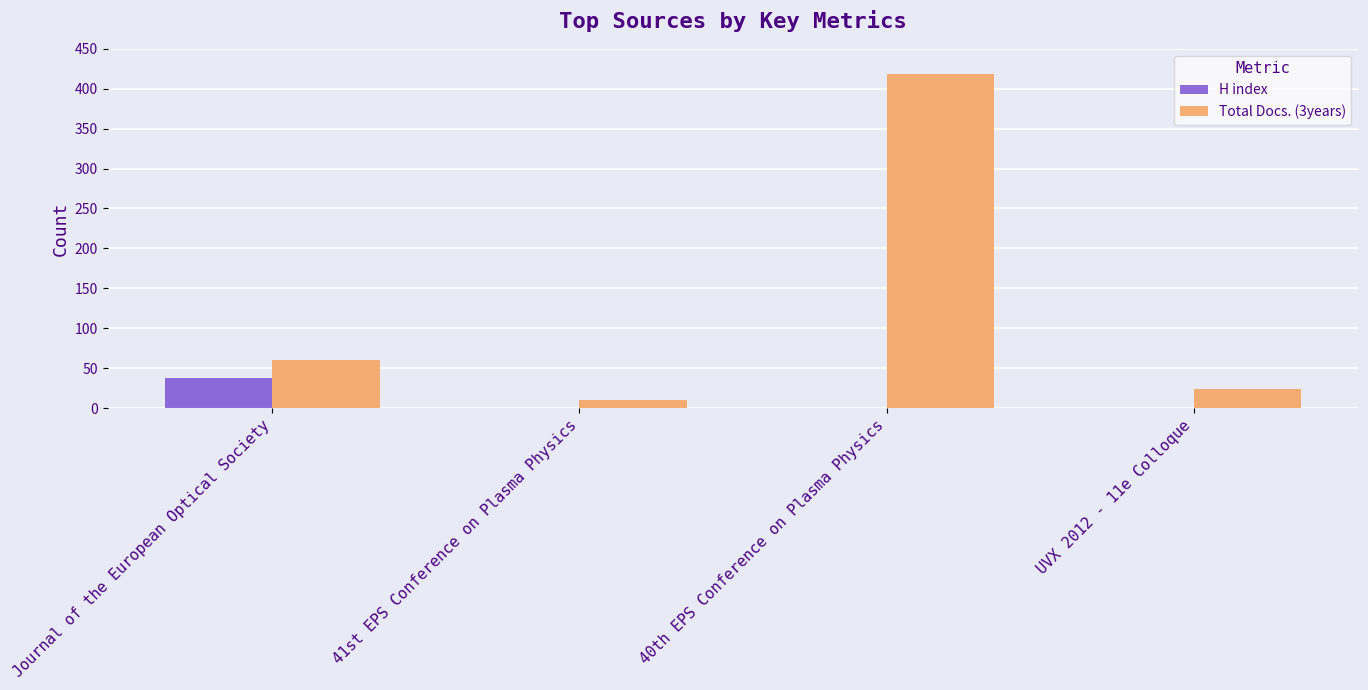

Which series has the largest total across all categories?

Total Docs. (3years)